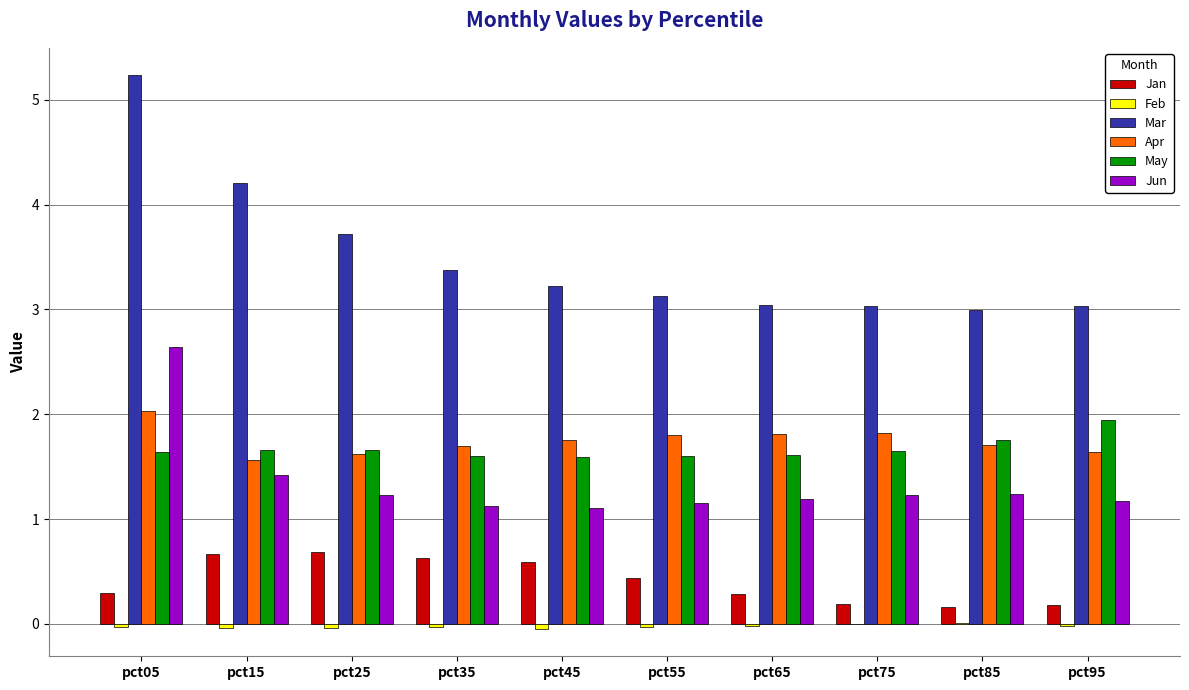

True or false: Apr has a value of 2.7 at pct85.

False